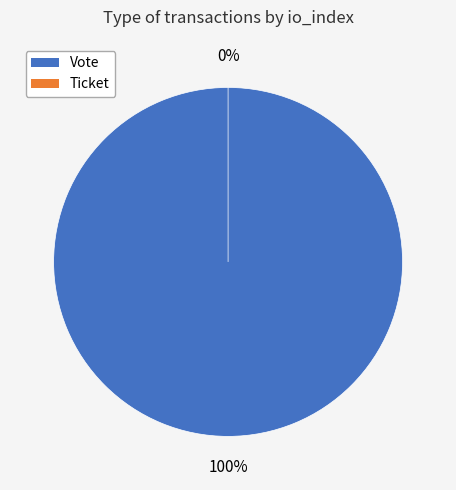

Is the sum of Vote and Ticket greater than half?

Yes